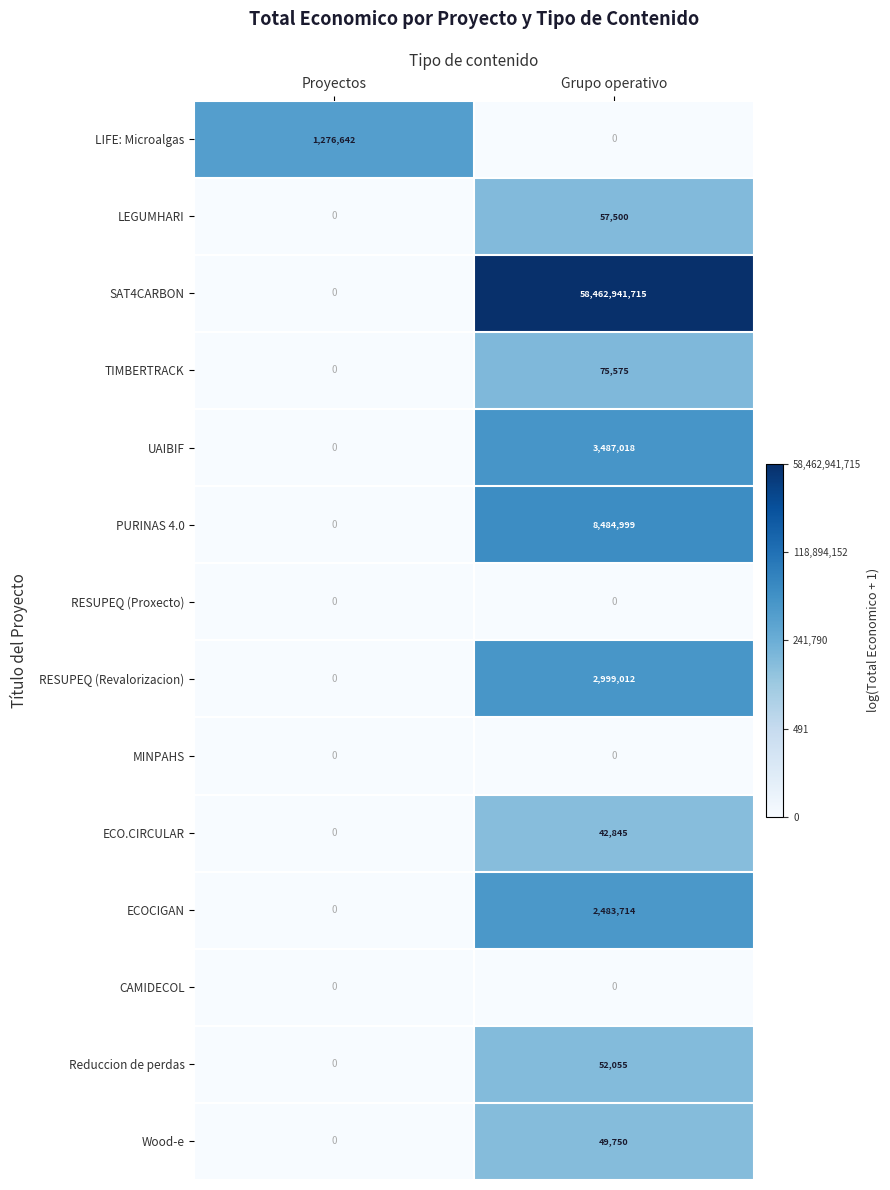

How many series are shown in this chart?

14